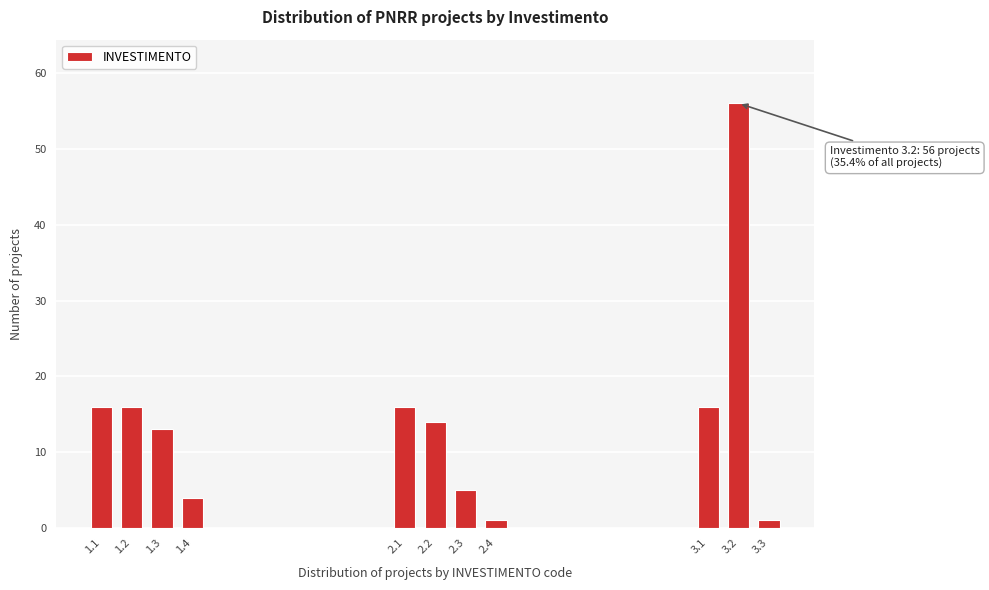

Reading left to right, what are all the values shown in this chart?

16	16	13	4	16	14	5	1	16	56	1